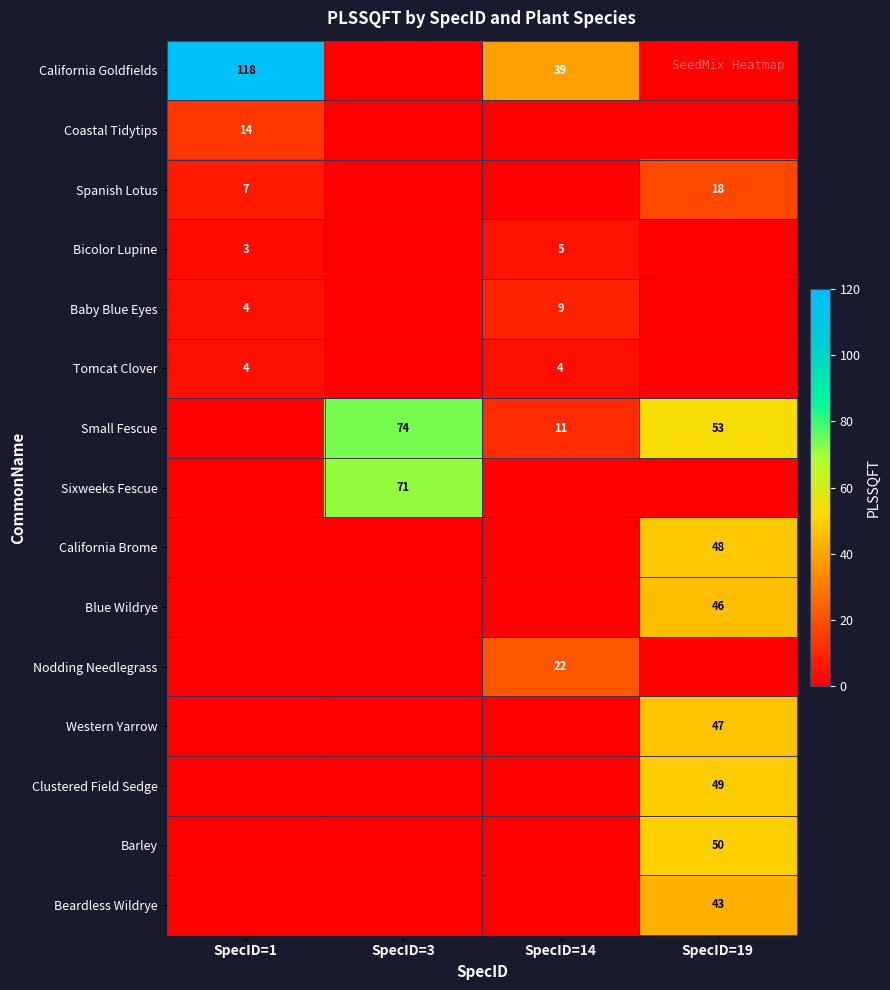

What is the total value across all series at SpecID=14?

90